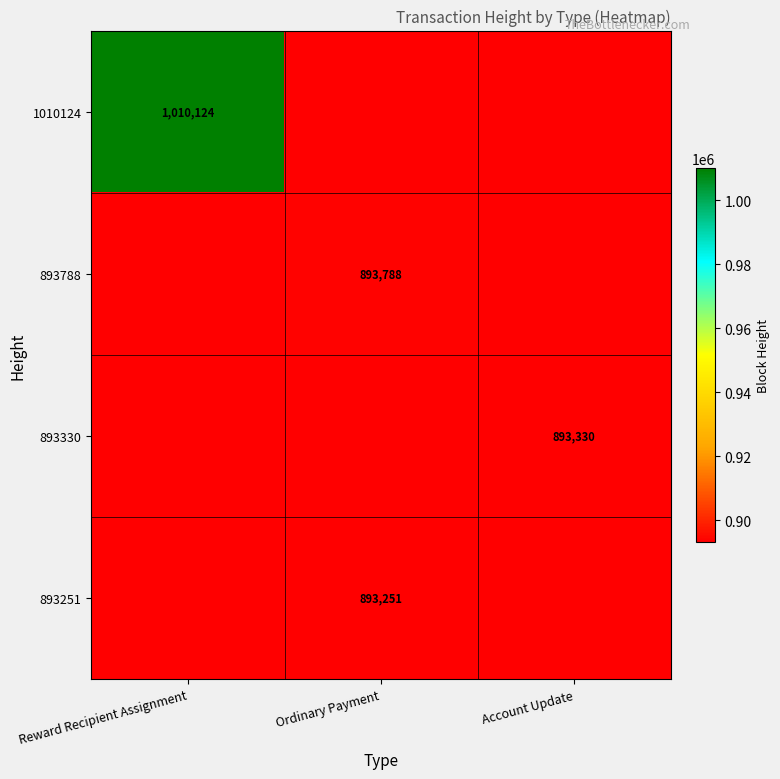

Which series has the widest spread of values?

893788